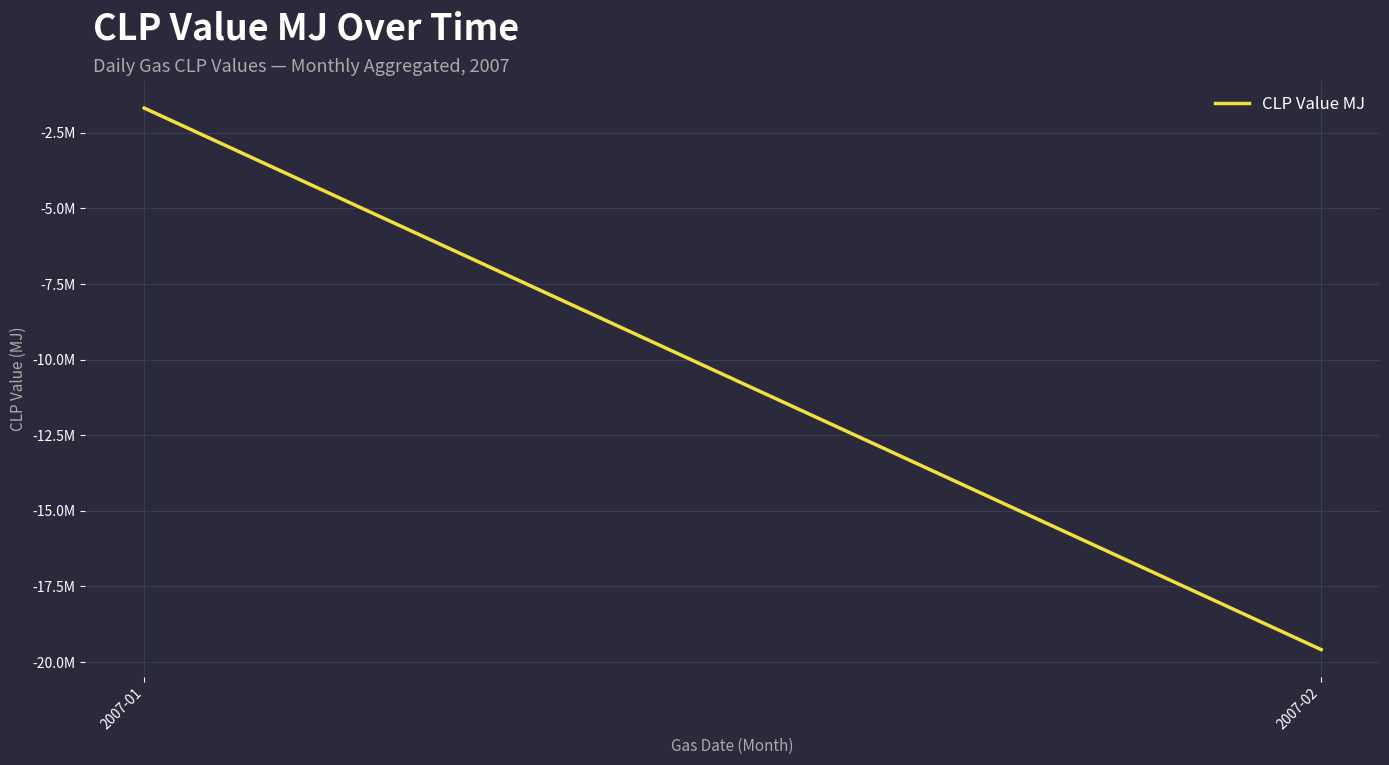

What is the average value?

-10633685